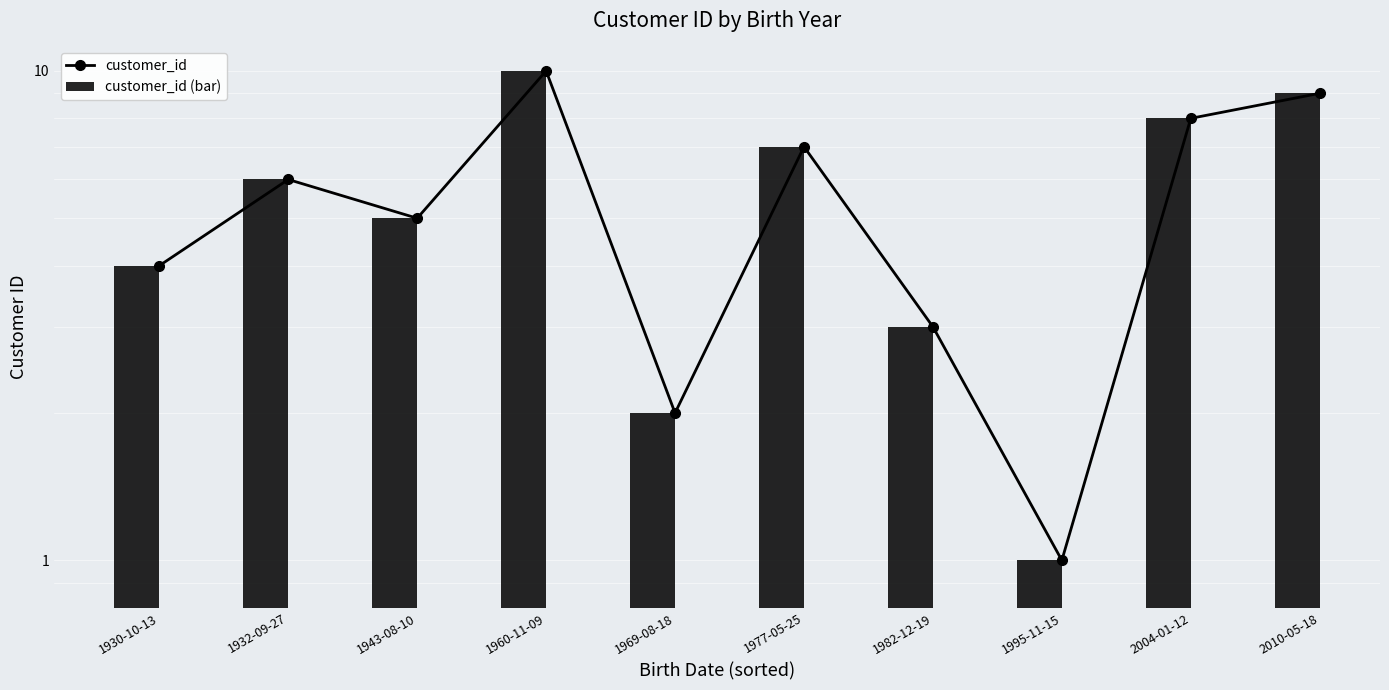

What is the smallest value displayed?

1